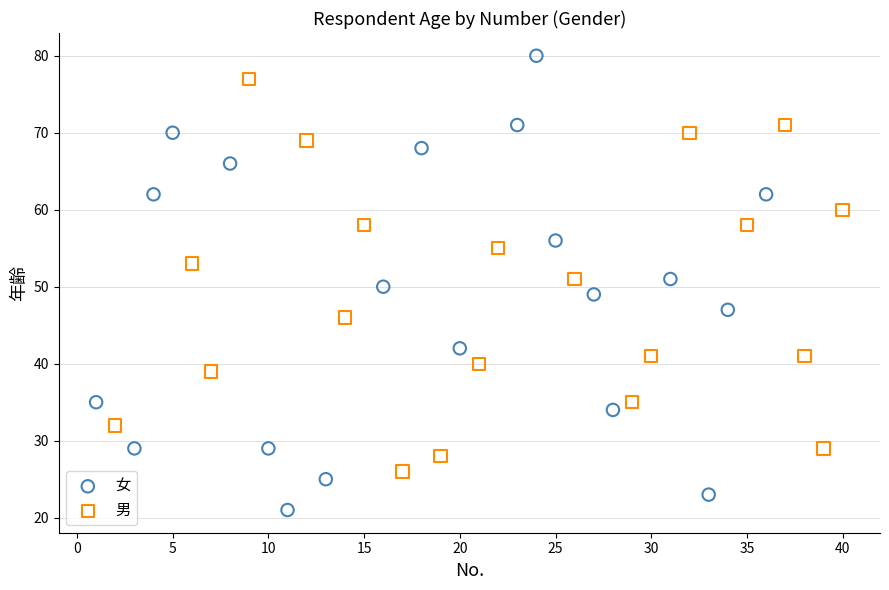

Which series contains the lowest Y value?

女